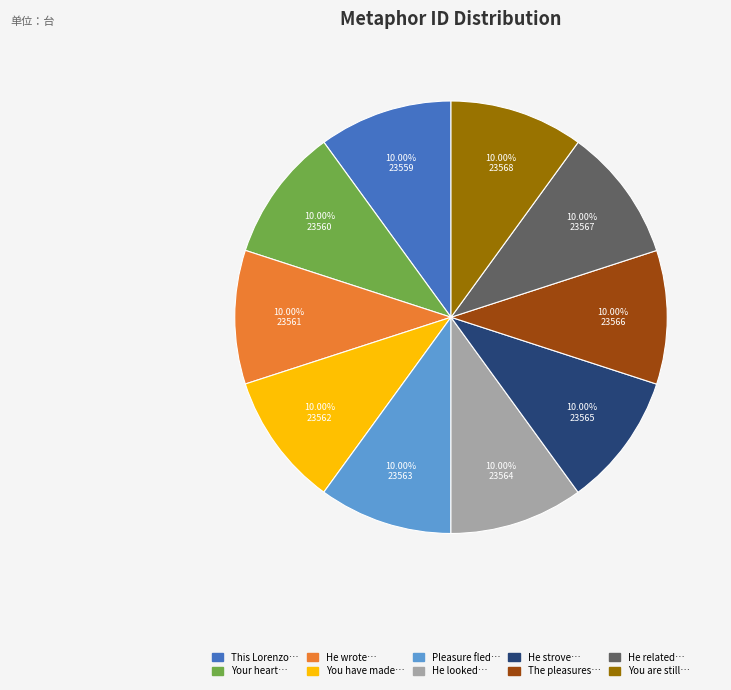

How many segments does this pie chart have?

10